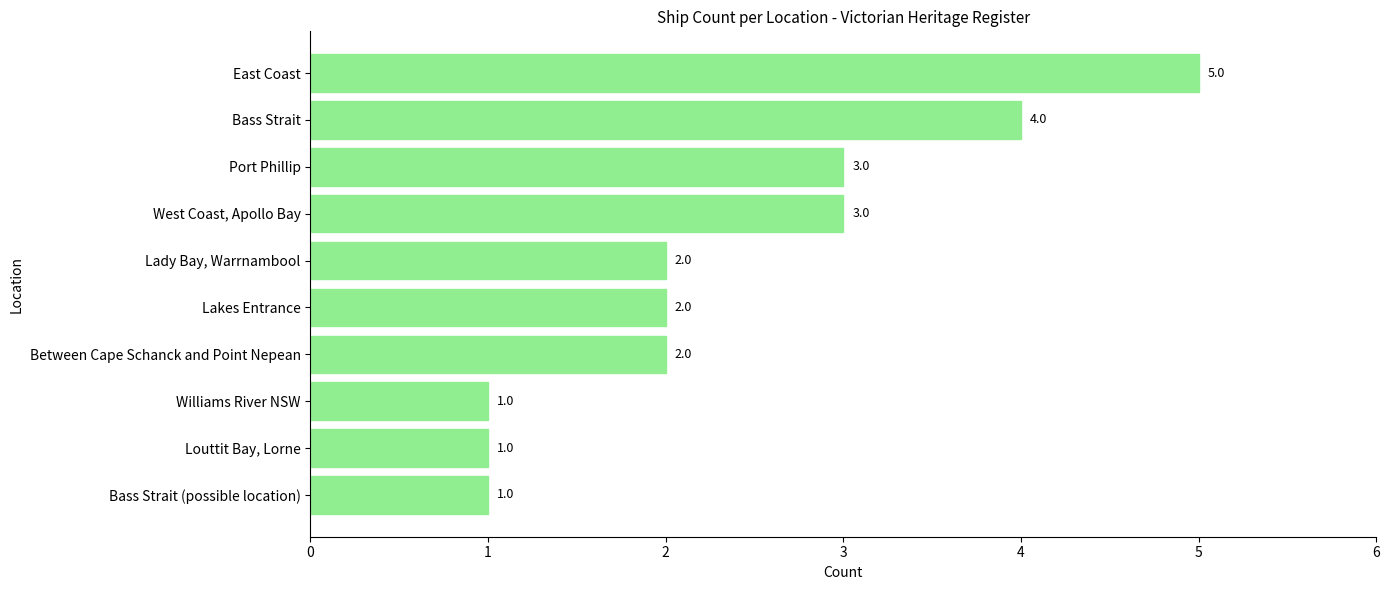

What is the ratio of the value at East Coast to the value at West Coast, Apollo Bay?

1.7